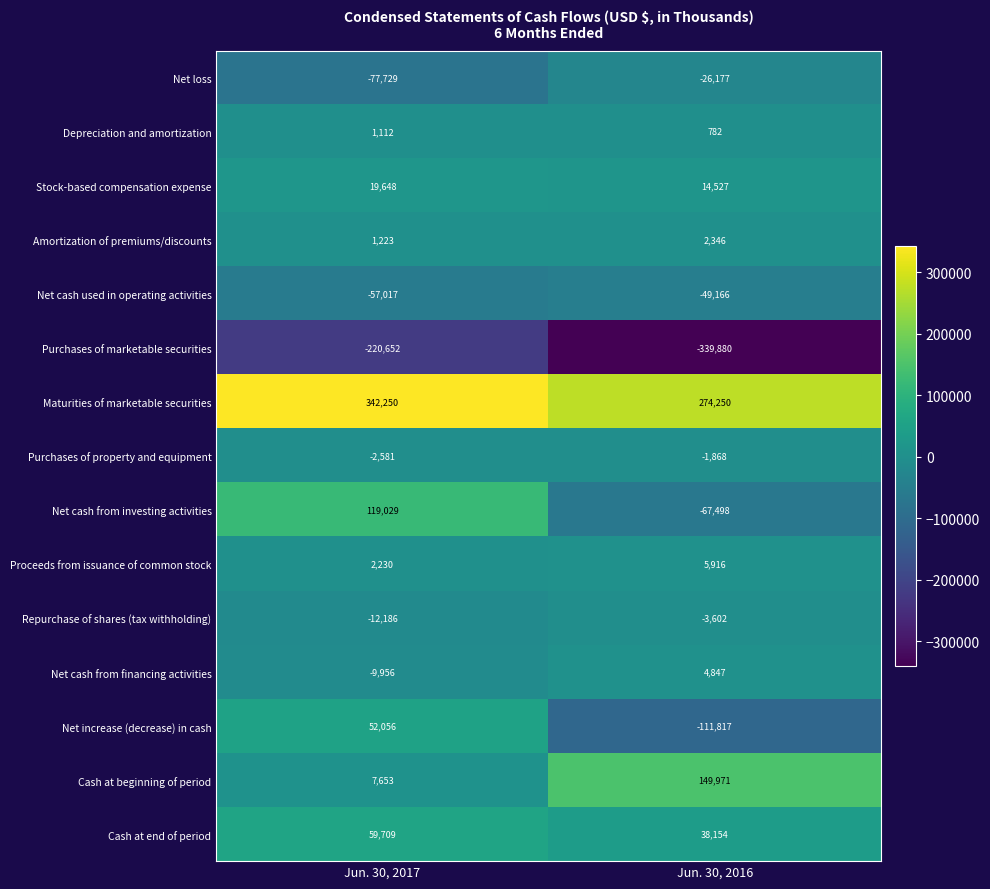

Reading right to left, what are all the values shown in this chart?

Net loss: Jun. 30, 2016=-26177	Jun. 30, 2017=-77729
Depreciation and amortization: Jun. 30, 2016=782	Jun. 30, 2017=1112
Stock-based compensation expense: Jun. 30, 2016=14527	Jun. 30, 2017=19648
Amortization of premiums/discounts: Jun. 30, 2016=2346	Jun. 30, 2017=1223
Net cash used in operating activities: Jun. 30, 2016=-49166	Jun. 30, 2017=-57017
Purchases of marketable securities: Jun. 30, 2016=-339880	Jun. 30, 2017=-220652
Maturities of marketable securities: Jun. 30, 2016=274250	Jun. 30, 2017=342250
Purchases of property and equipment: Jun. 30, 2016=-1868	Jun. 30, 2017=-2581
Net cash from investing activities: Jun. 30, 2016=-67498	Jun. 30, 2017=119029
Proceeds from issuance of common stock: Jun. 30, 2016=5916	Jun. 30, 2017=2230
Repurchase of shares (tax withholding): Jun. 30, 2016=-3602	Jun. 30, 2017=-12186
Net cash from financing activities: Jun. 30, 2016=4847	Jun. 30, 2017=-9956
Net increase (decrease) in cash: Jun. 30, 2016=-111817	Jun. 30, 2017=52056
Cash at beginning of period: Jun. 30, 2016=149971	Jun. 30, 2017=7653
Cash at end of period: Jun. 30, 2016=38154	Jun. 30, 2017=59709